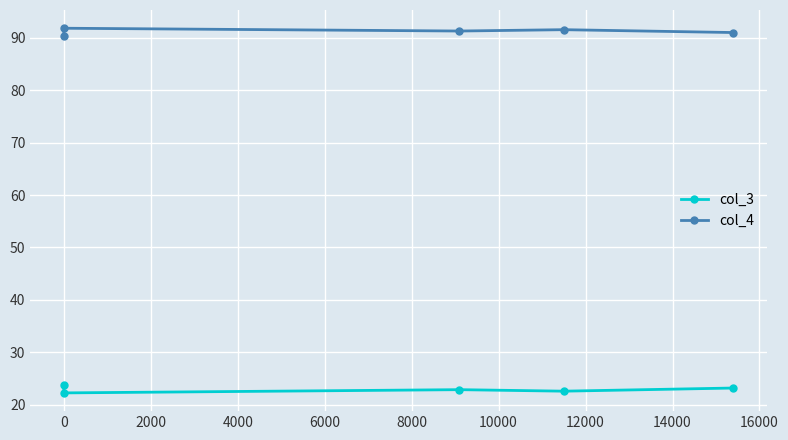

What is the difference between the col_4 values at −2000 and 0?

1.4